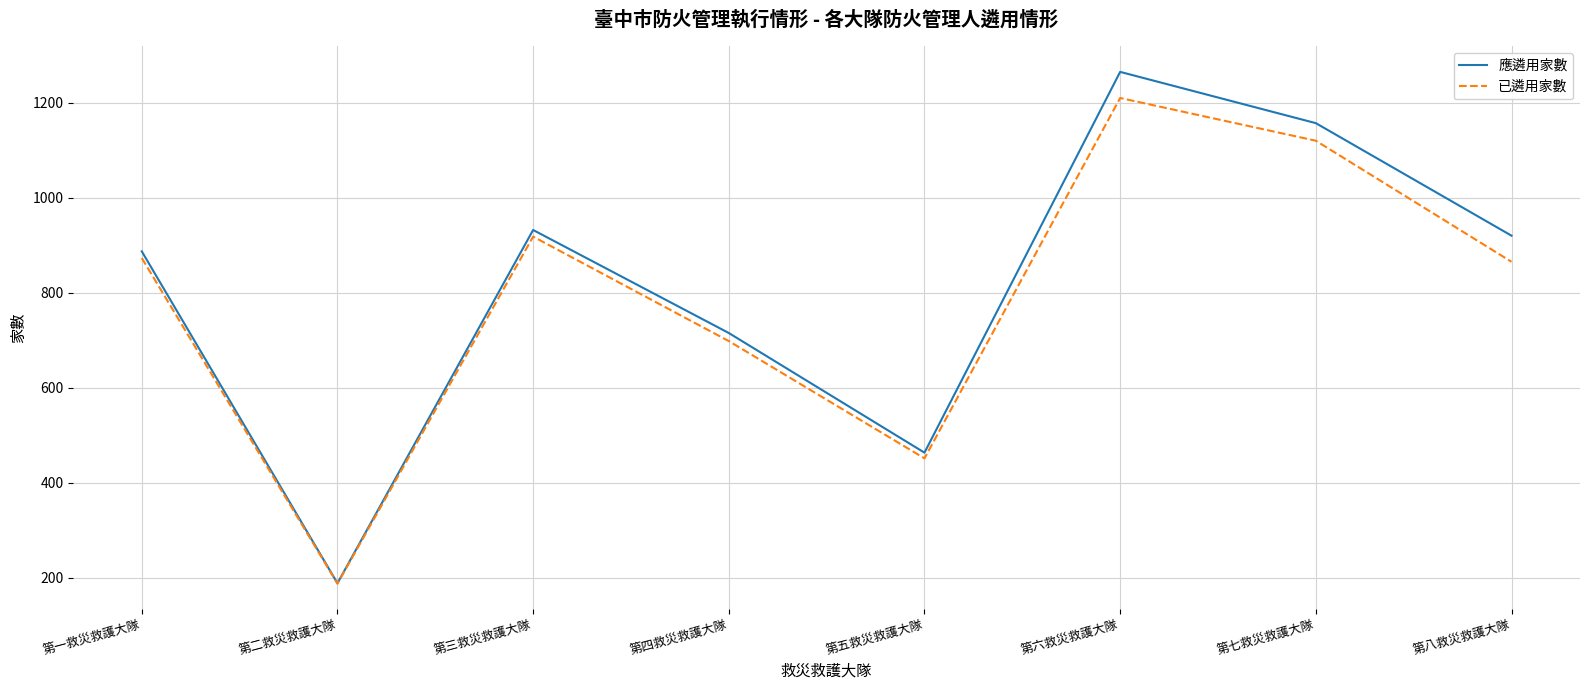

Is this an area chart (filled region under the line)?

No